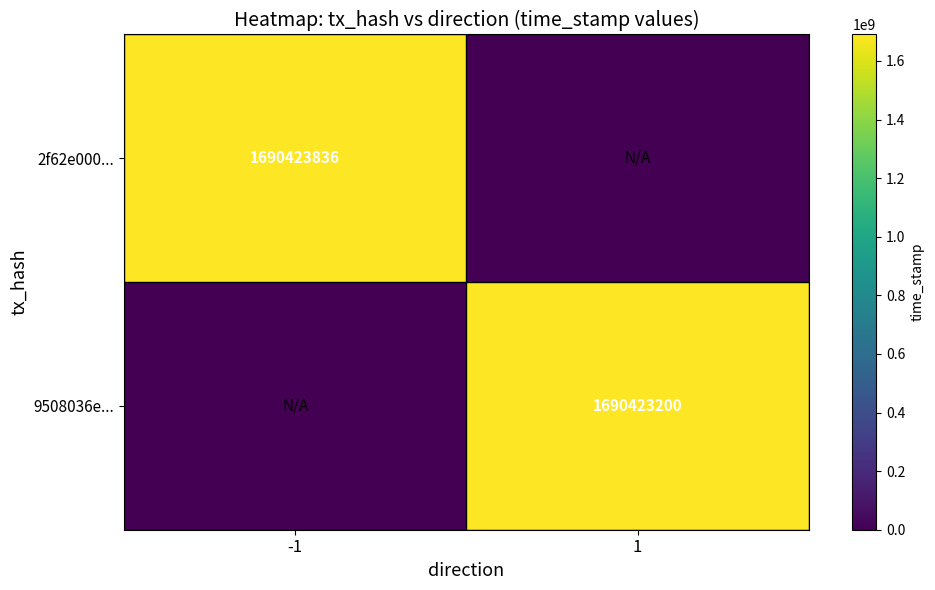

At which category does the chart reach its minimum across all series?

1